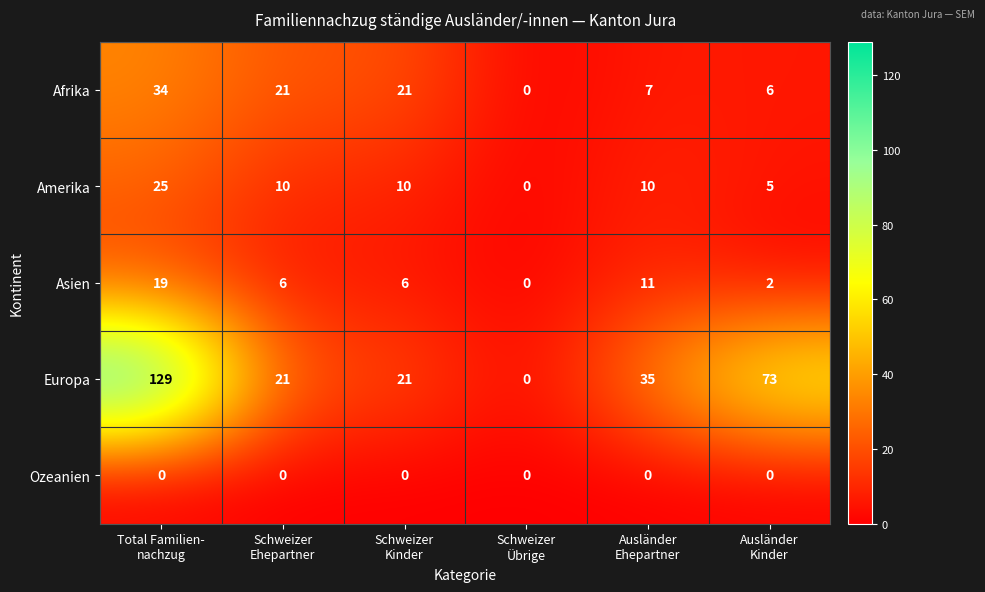

How many categories are shown in the chart?

6